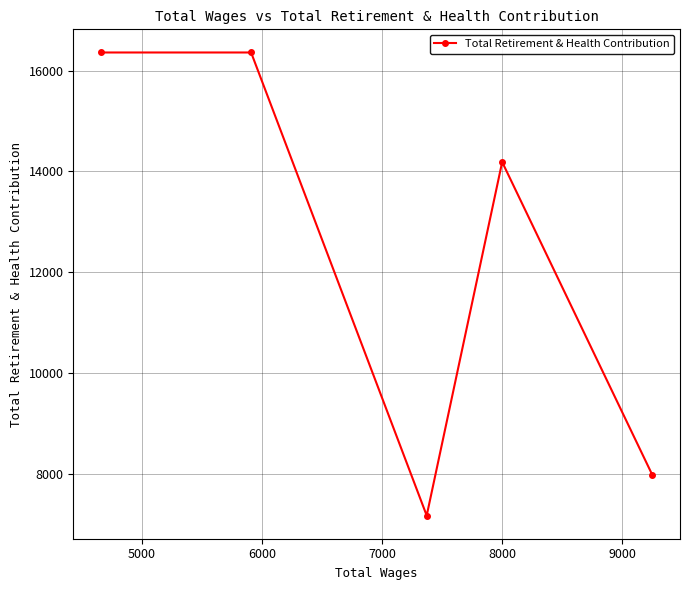

What is the average value?

12410